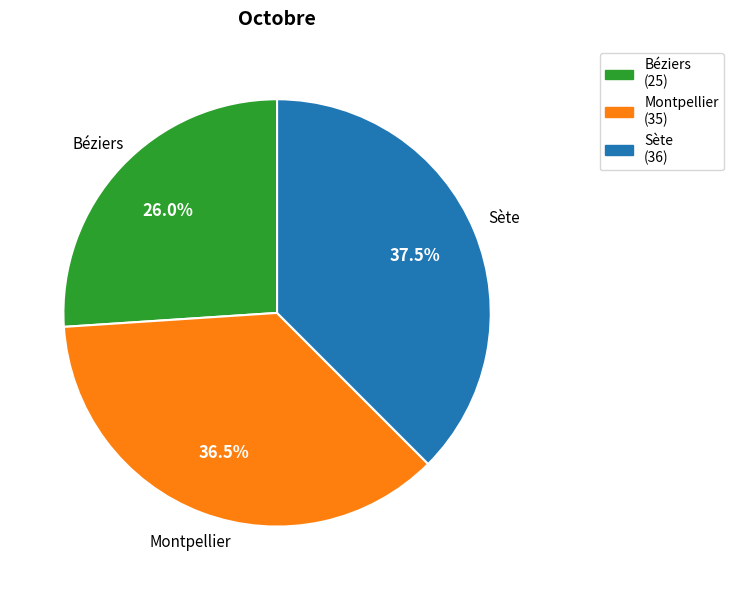

Does Béziers account for over 50% of the chart?

No